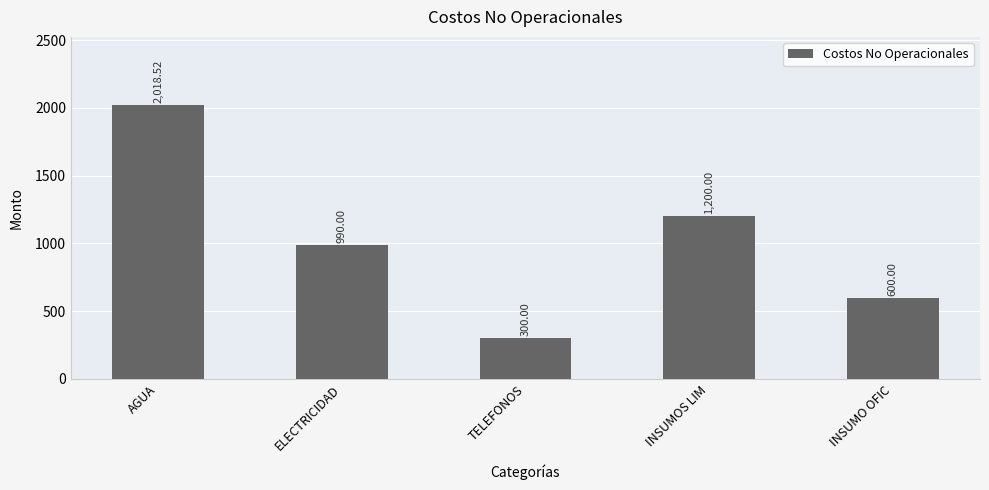

The chart shows a value of 904.4 at INSUMO OFIC. True or false?

False